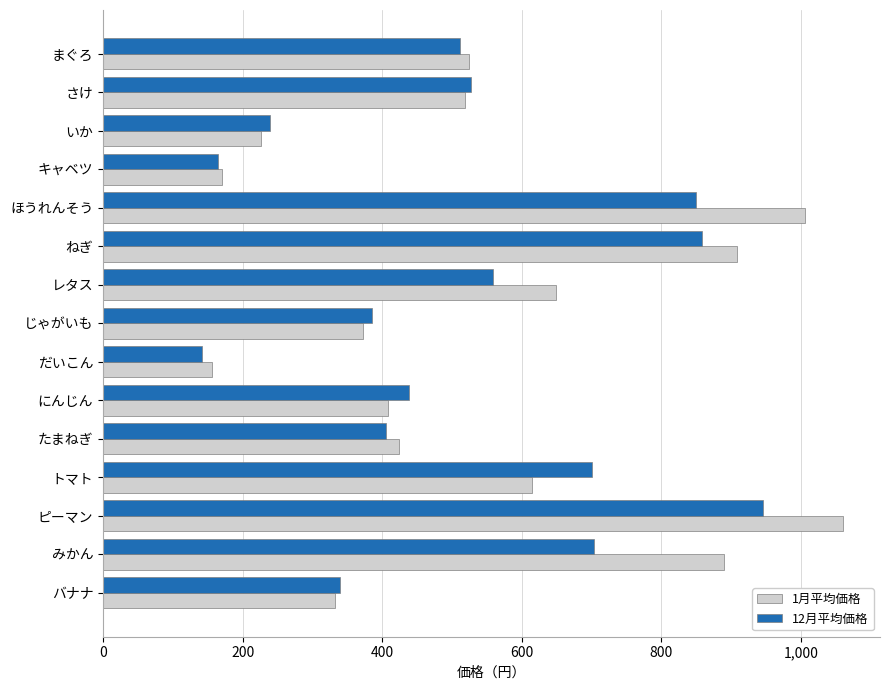

Which series has the largest range (max minus min)?

1月平均価格